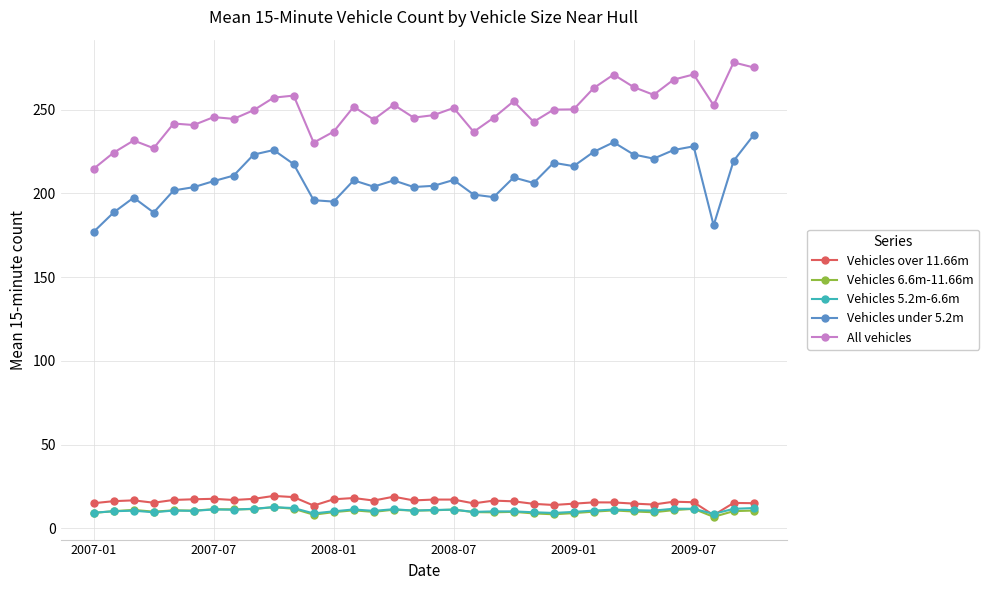

True or false: Vehicles 5.2m-6.6m and Vehicles under 5.2m cross at least once.

False